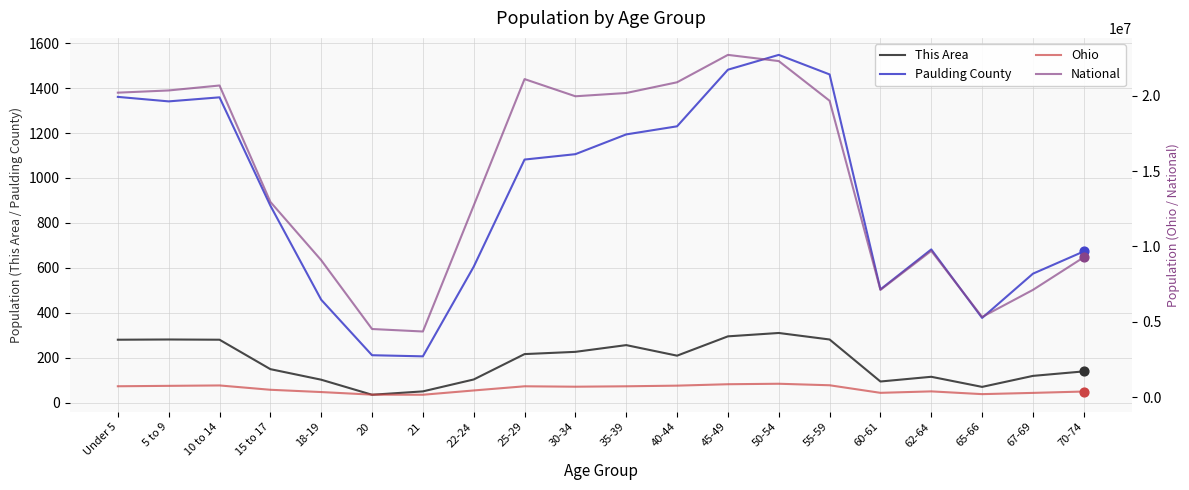

Is the value of This Area at 45-49 greater than the value of Paulding County at 18-19?

No